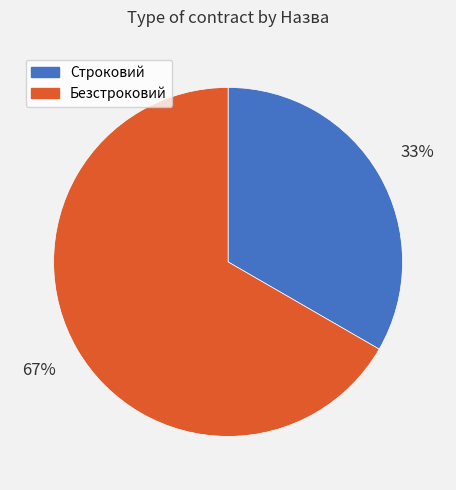

What is the smallest slice in the pie chart?

Строковий